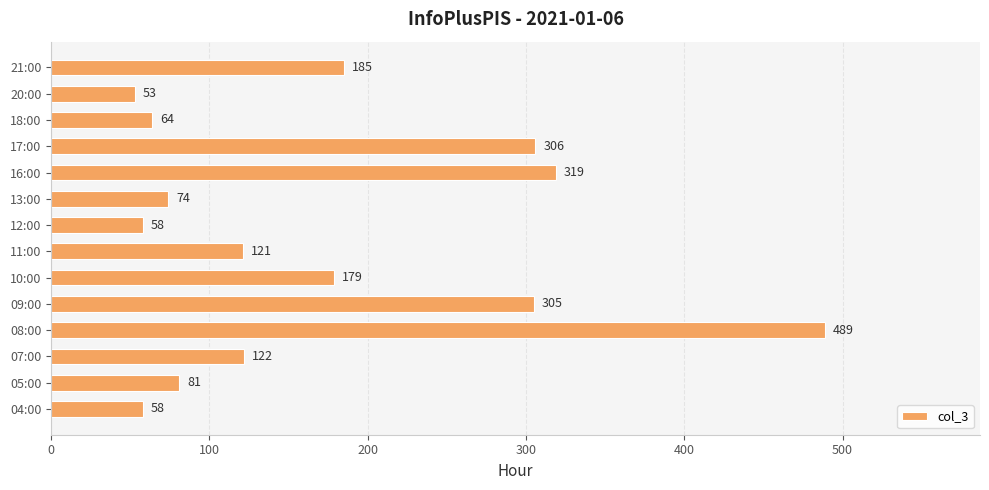

Which label corresponds to the smallest value in the chart?

20:00